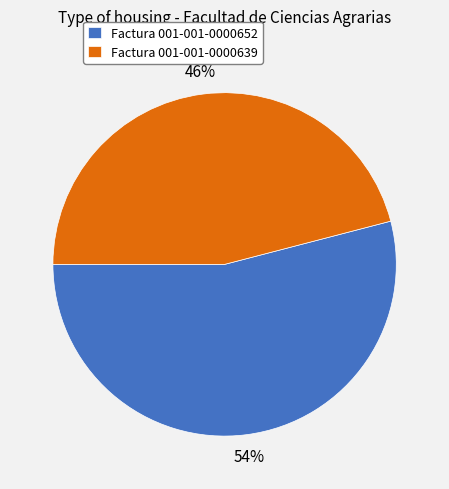

To the nearest percent, what percentage of the pie is Factura 001-001-0000639?

46%